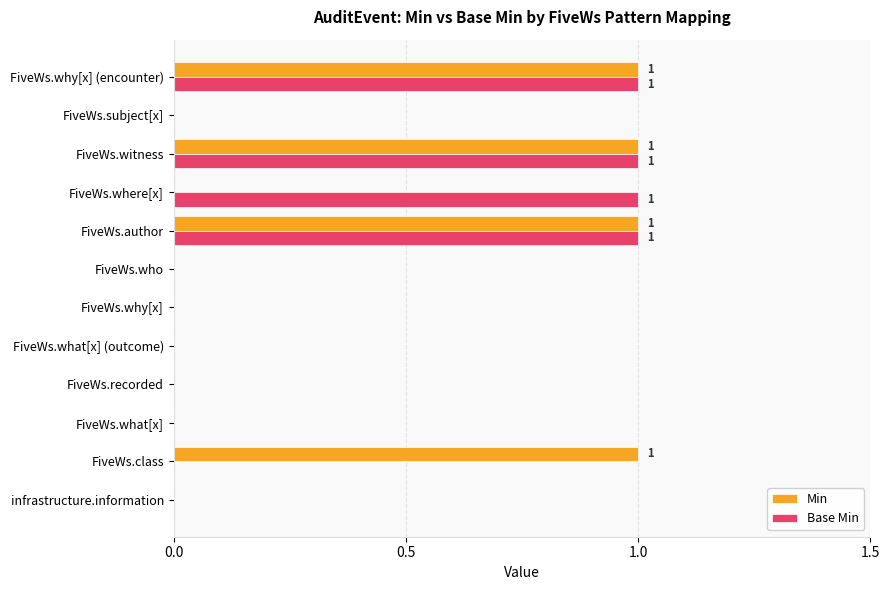

Between FiveWs.who and FiveWs.where[x], which series saw the biggest shift?

Base Min